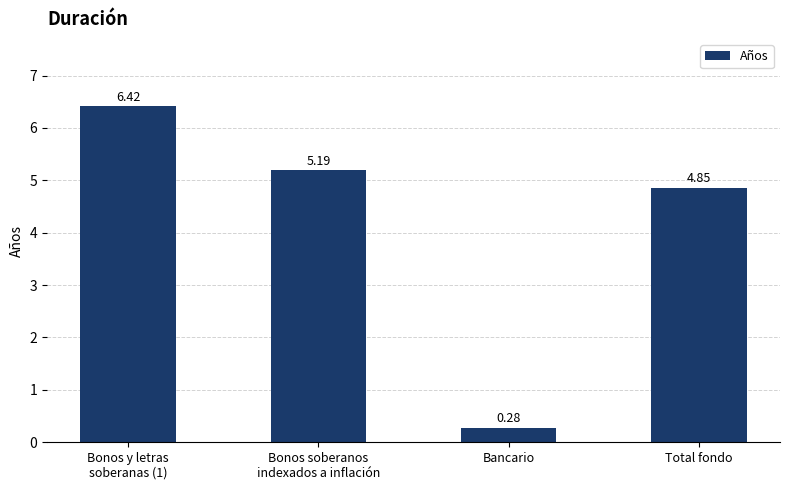

How many values are below 5?

2